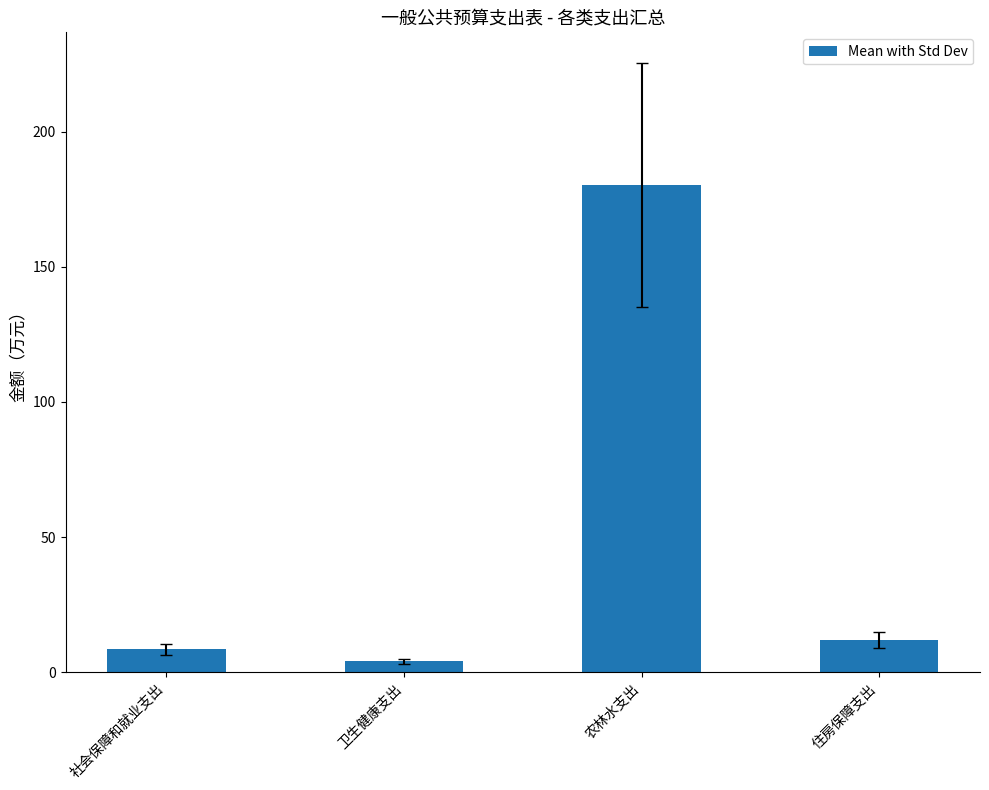

What is the value of the 4th bar from the left?

11.7